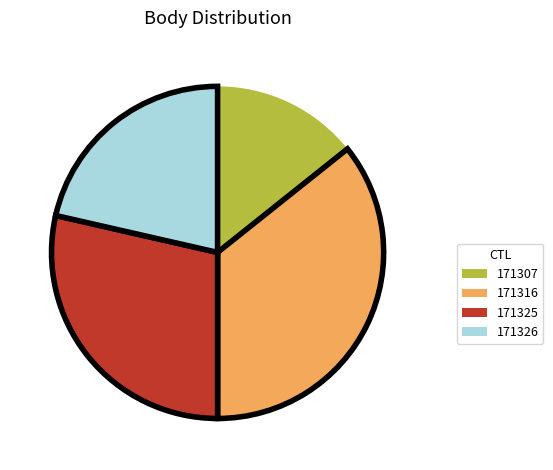

The 171326 slice represents 21% of the pie. True or false?

True